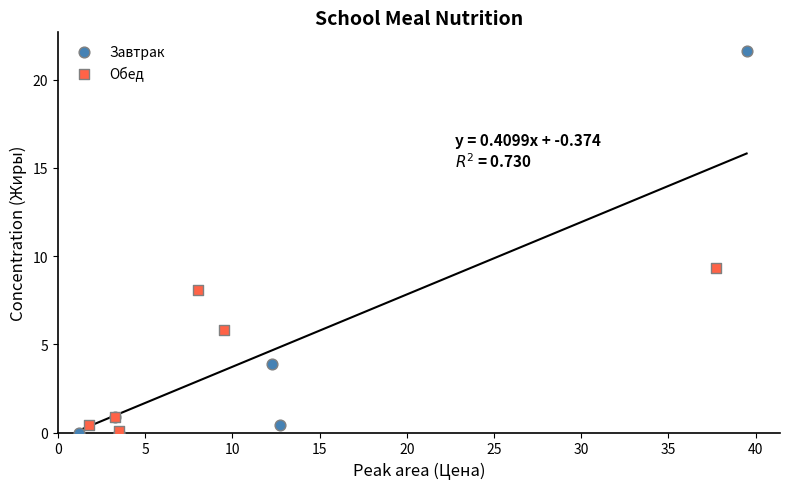

Which series has the widest spread of Y values?

Завтрак